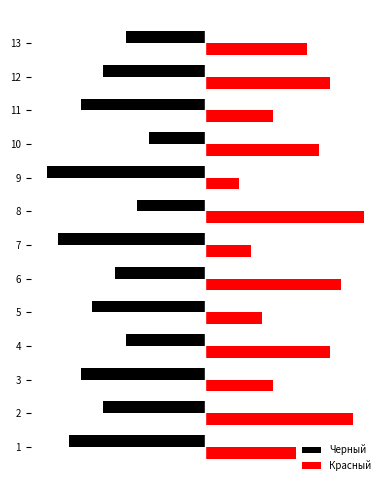

What are all the series names shown in the legend?

Черный, Красный